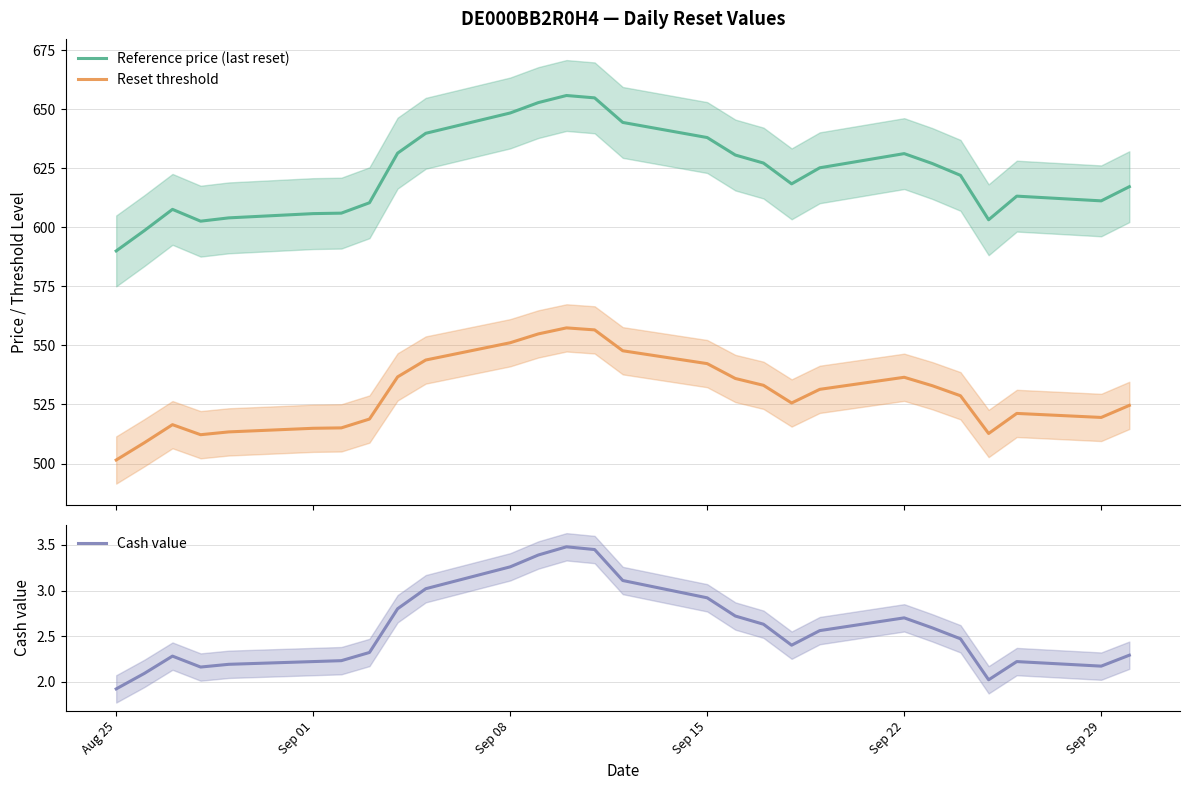

What is the maximum value for Reset threshold?

557.4